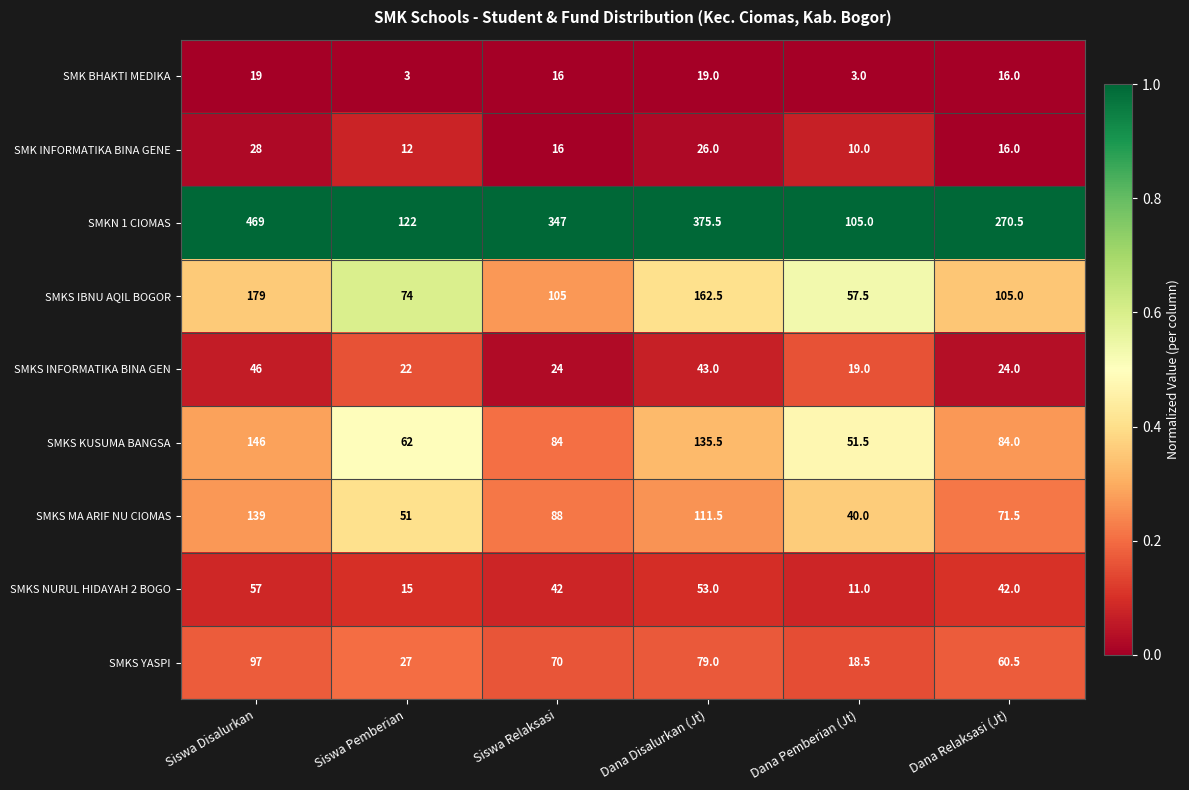

The value of SMKS INFORMATIKA BINA GEN at Siswa Pemberian is 37.1. True or false?

False